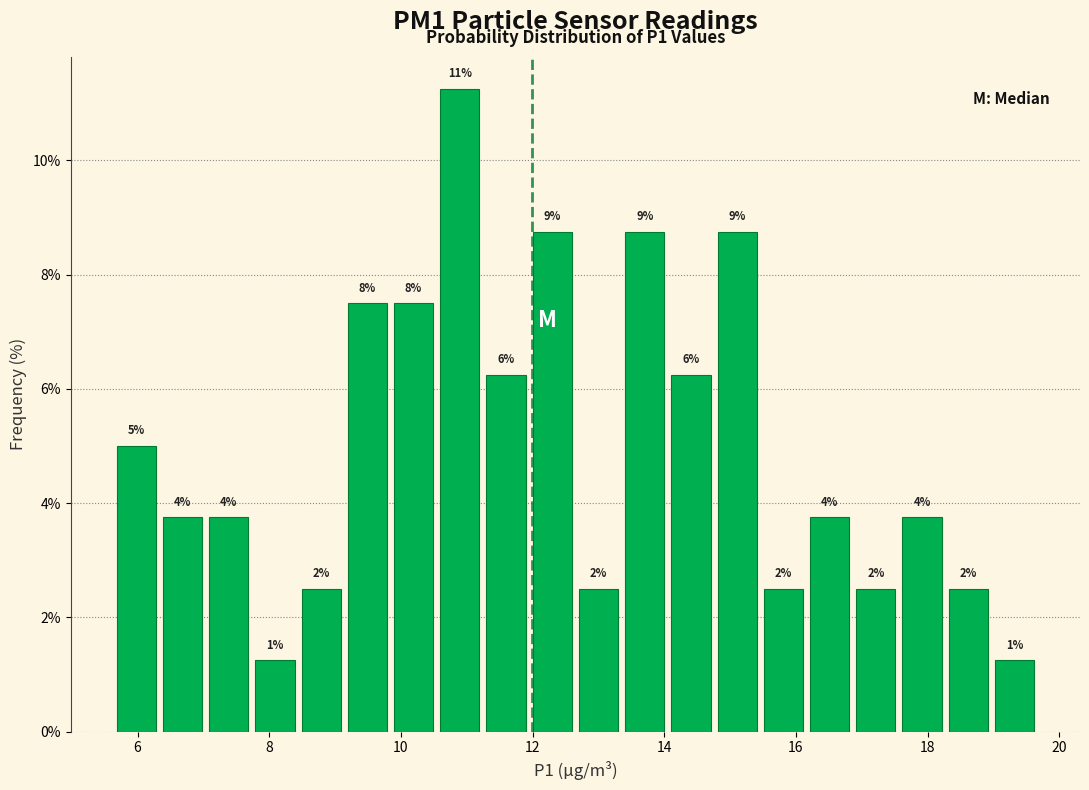

Around what value on the x-axis is the tallest bar? Give the approximate position of its centre, as read against the axis.

10.8